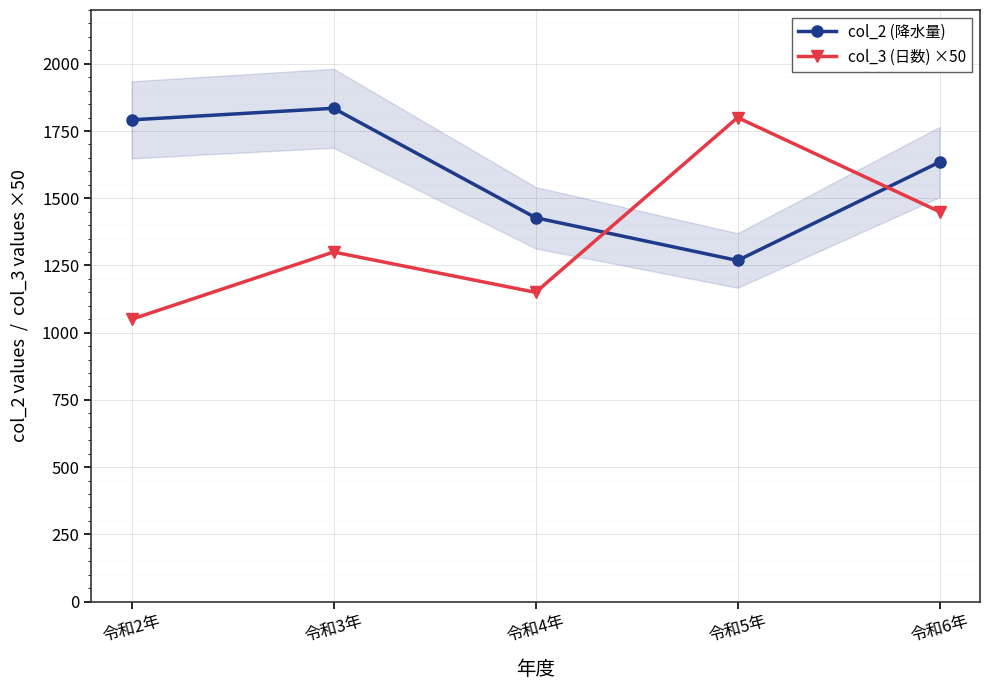

How many categories are shown in the chart?

5